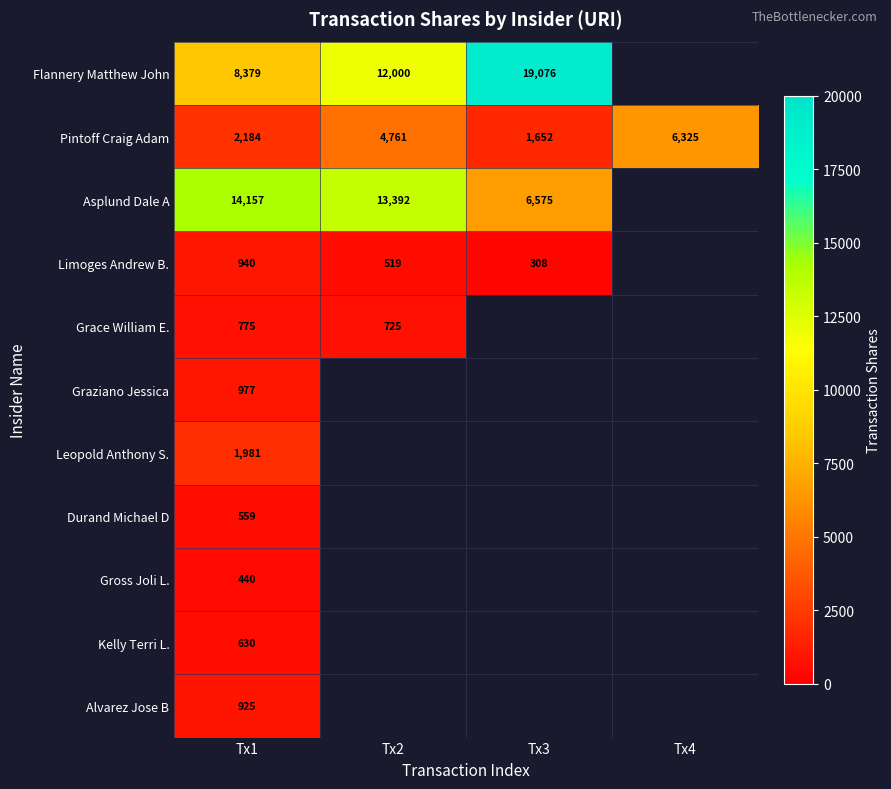

How many series are shown in this chart?

11